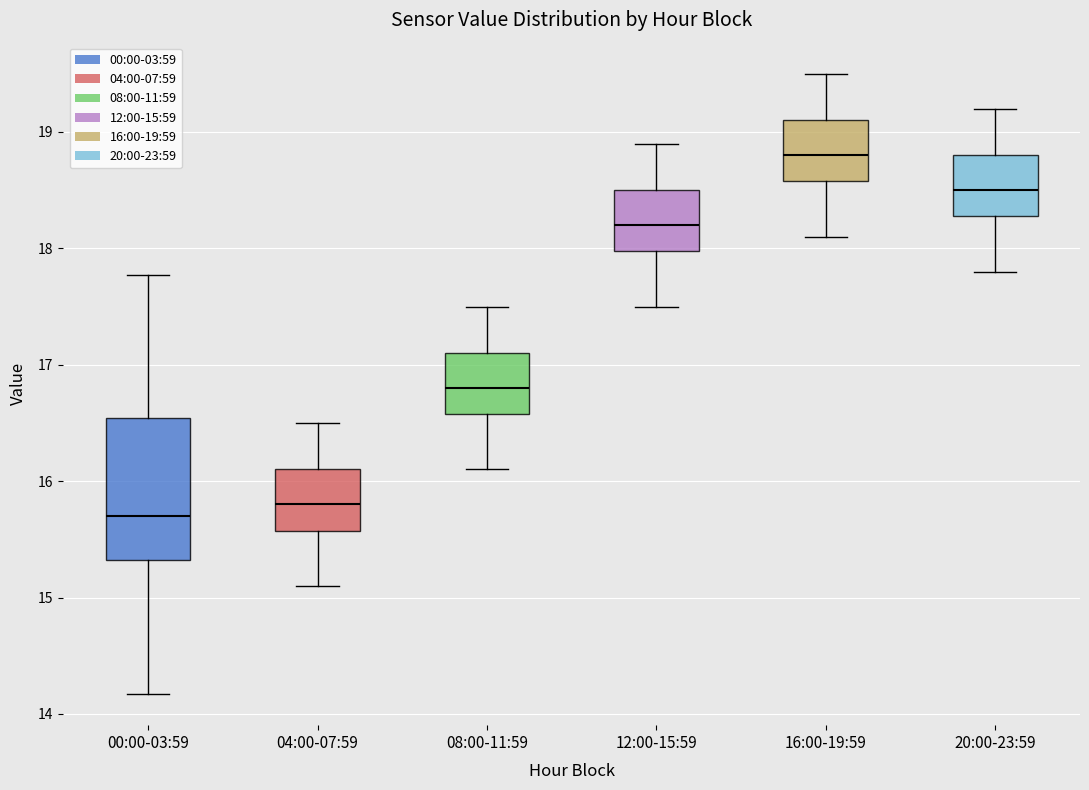

Where does the lower whisker of the box for 00:00-03:59 end on the y-axis? The values are not printed on the chart, so give them approximately, as read against the axis.

14.2